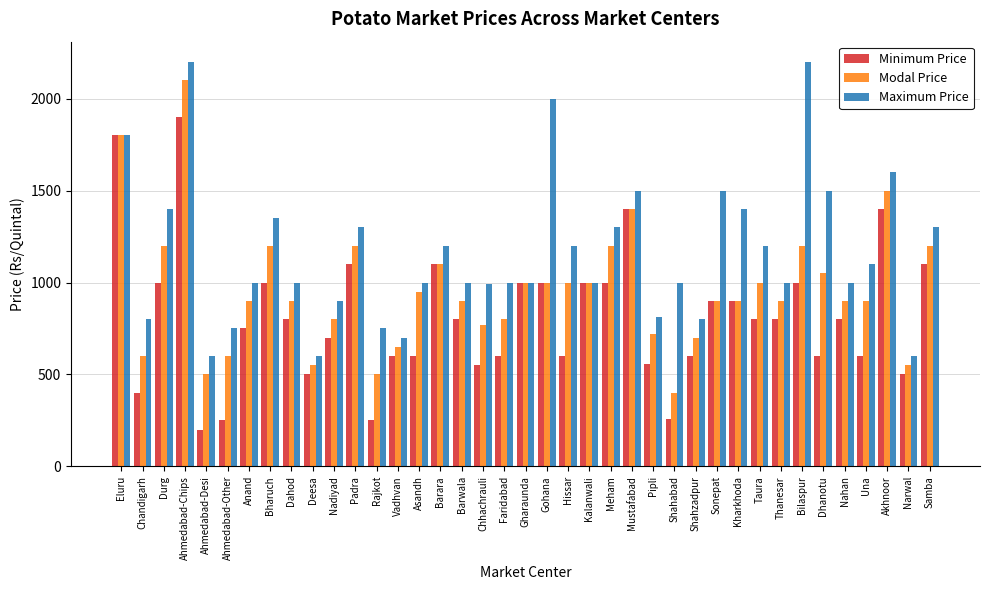

What is the value of the Maximum Price bar at the 10th from the left?

600